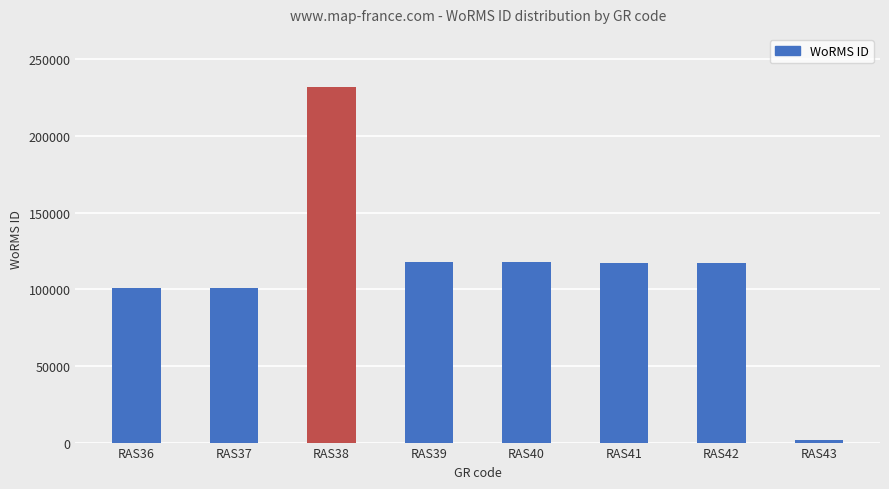

How many values are below 117388?

4